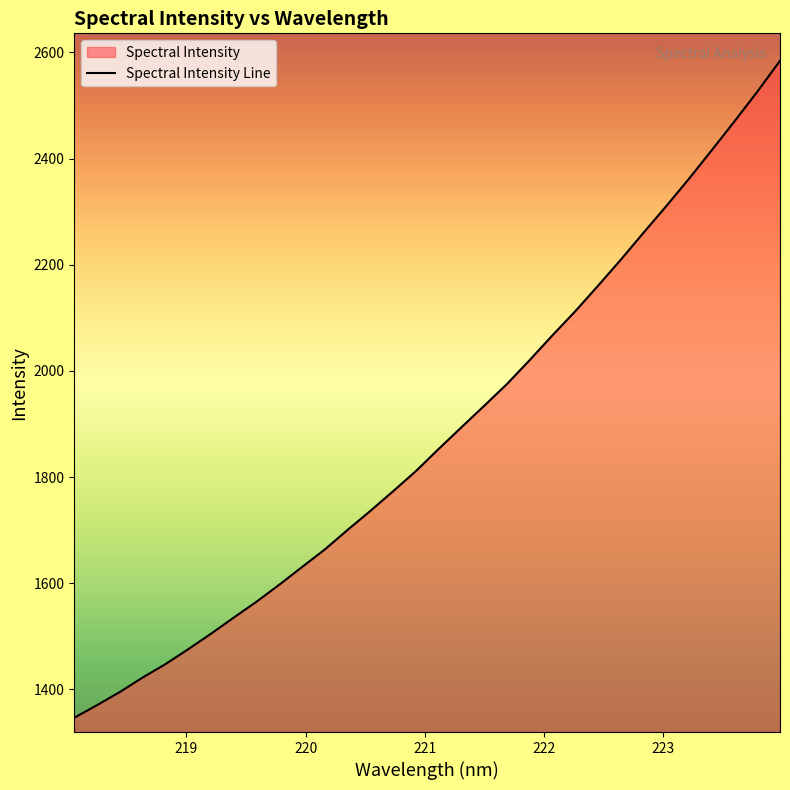

Does the chart display data point markers on the line(s)?

No